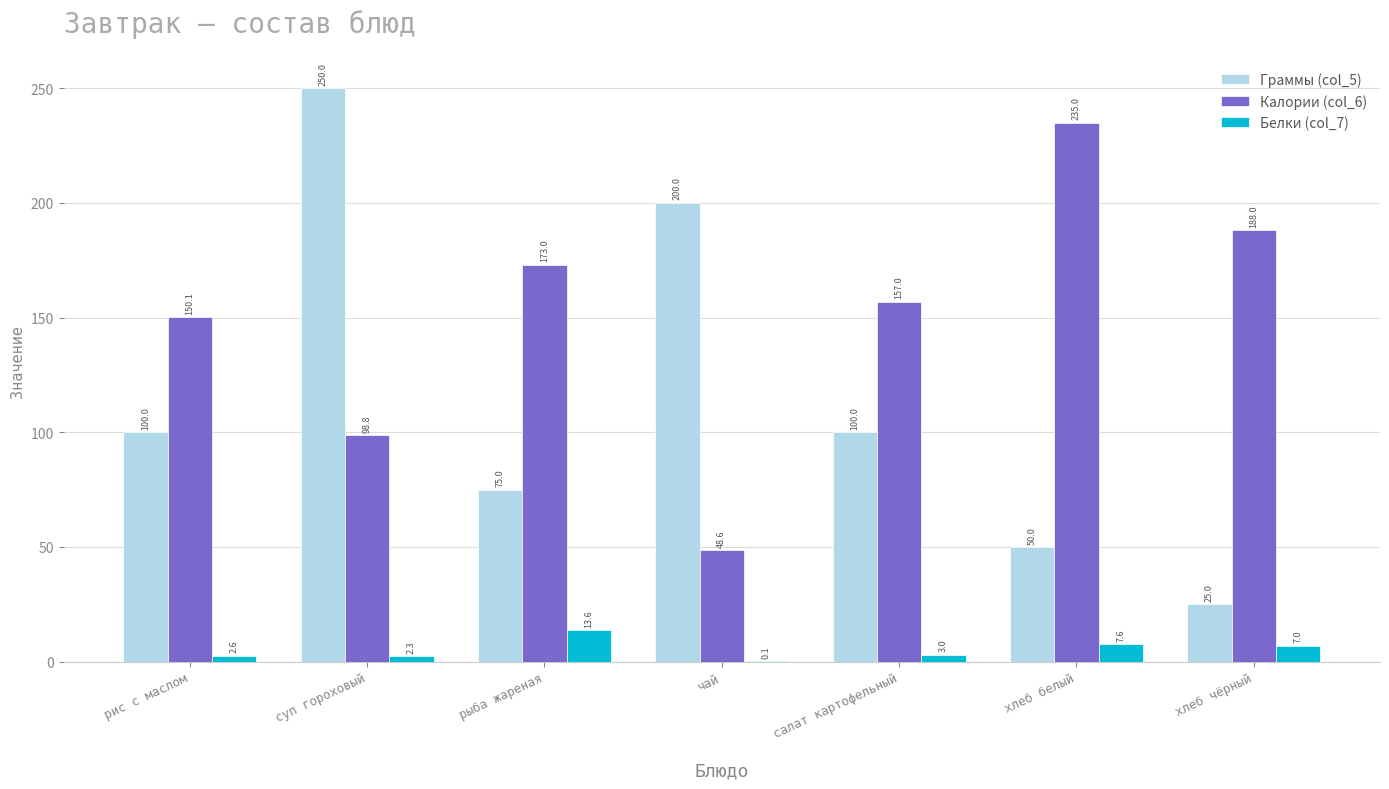

Does the chart contain stacked bars?

No